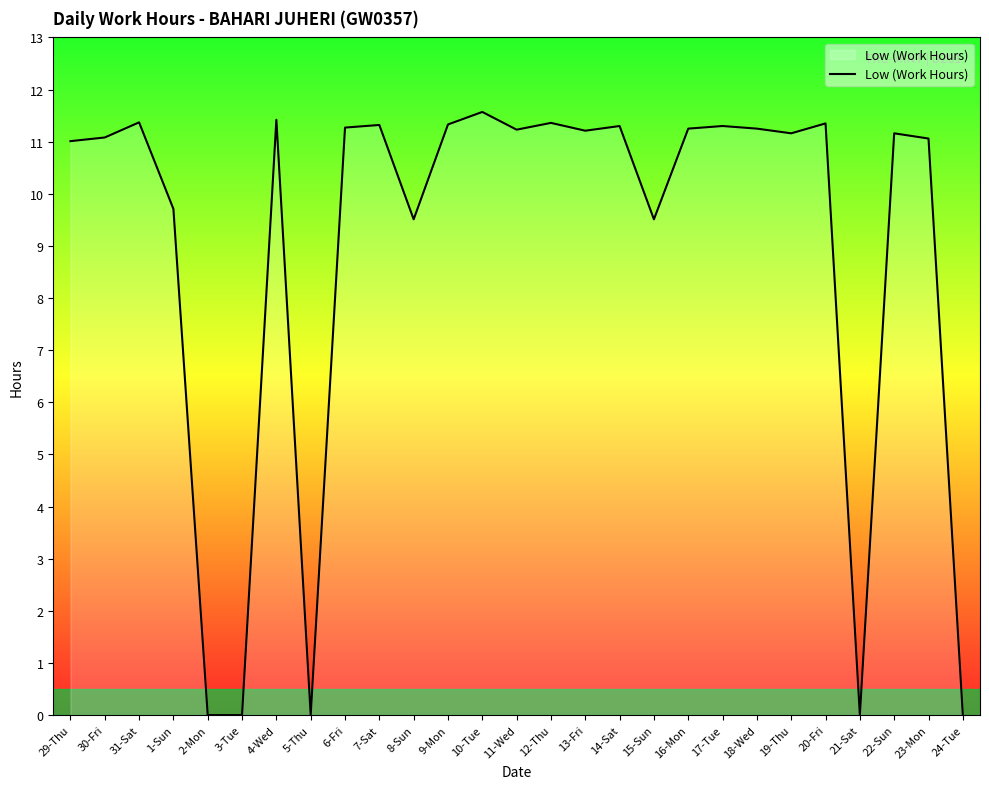

Does the chart display data point markers on the line(s)?

No